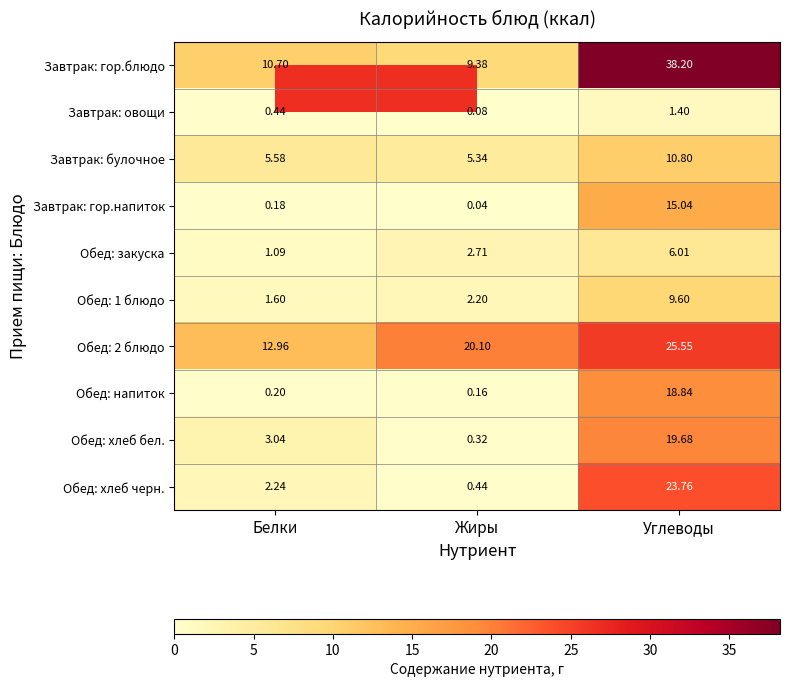

Where does the Обед: 1 блюдо series first go above 2?

Жиры